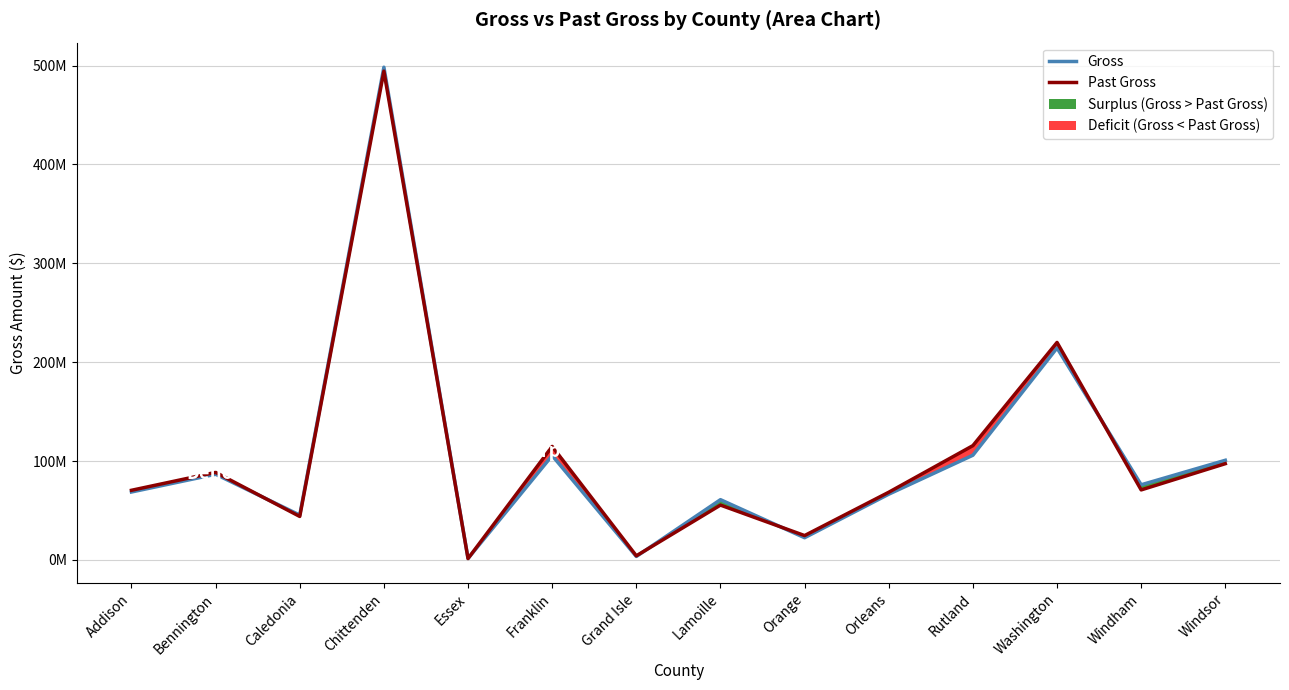

What is the difference between the maximum and second lowest values in the Past Gross series?

490288249.0